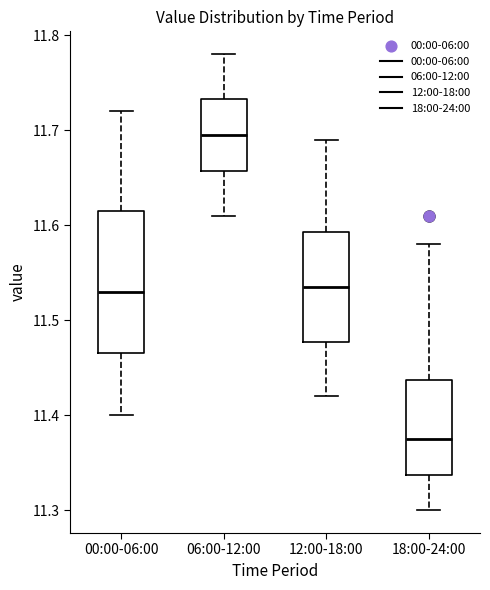

Which box's median line is the lowest?

18:00-24:00